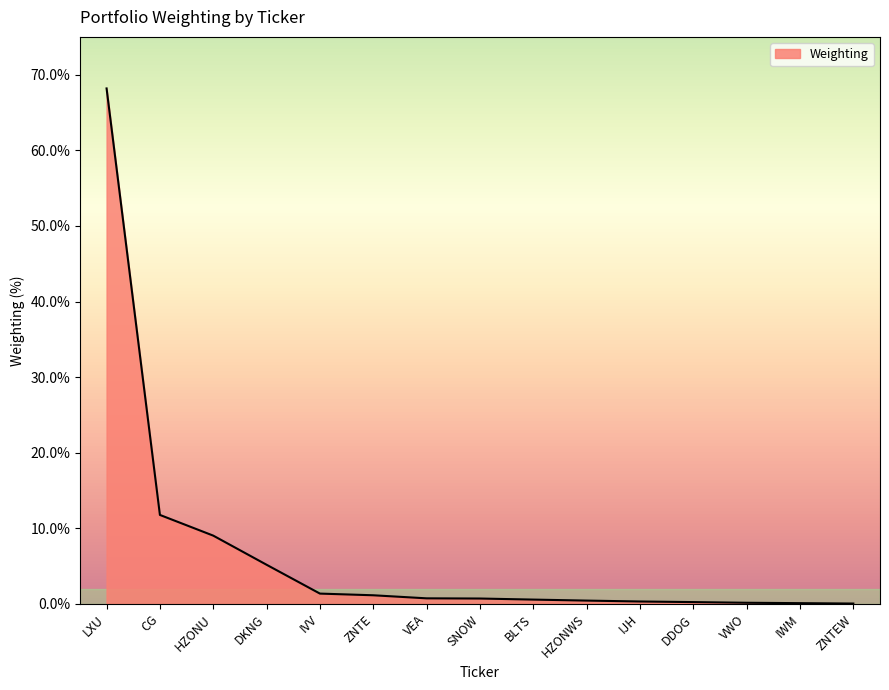

What is the maximum value shown in the chart?

68.2